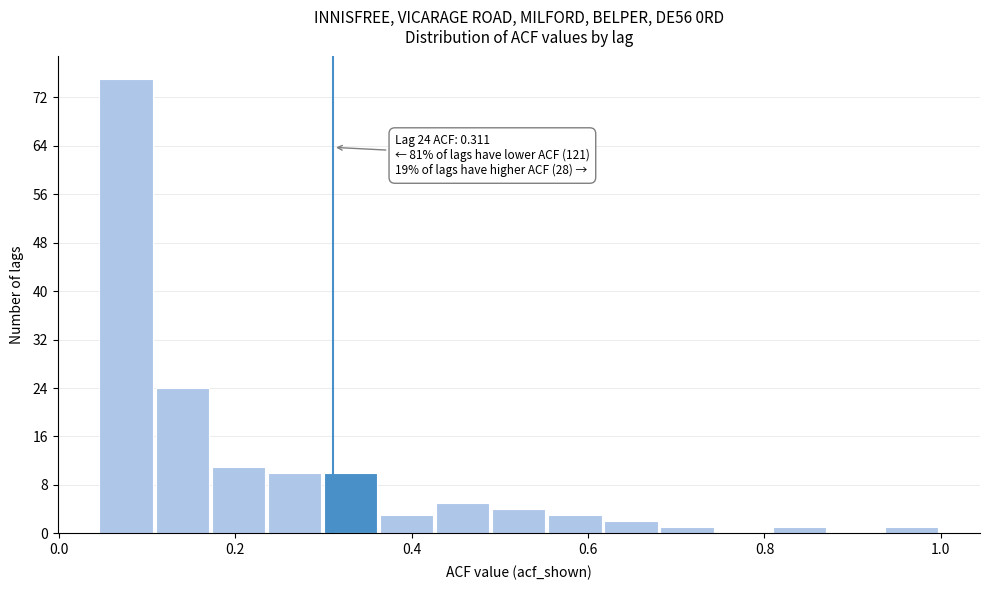

Read against the x-axis, roughly where is the centre of the tallest bar?

0.08